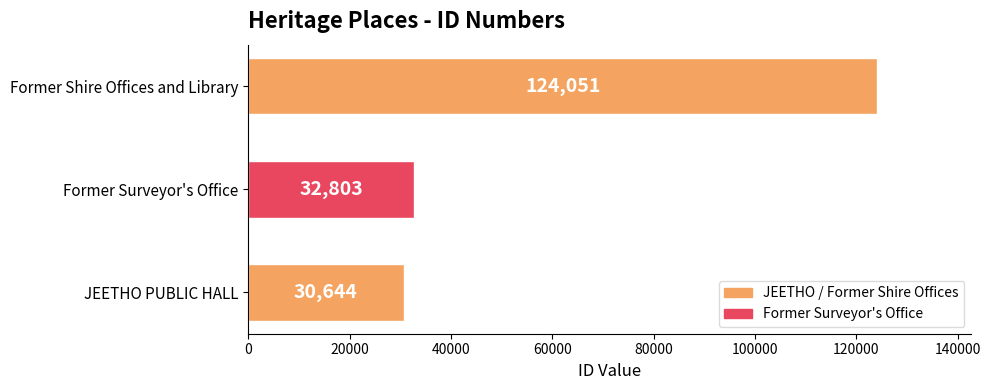

True or false: the data shows 173181 at Former Shire Offices and Library.

False